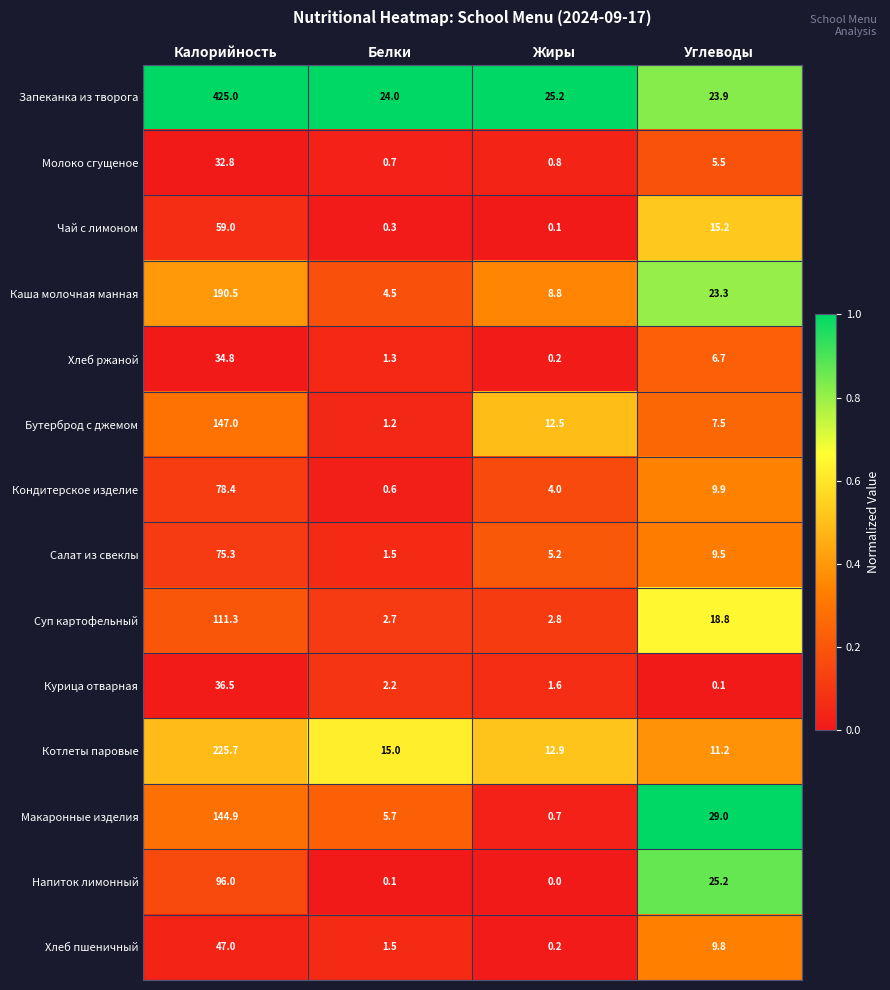

At how many categories does at least one series exceed 0?

4